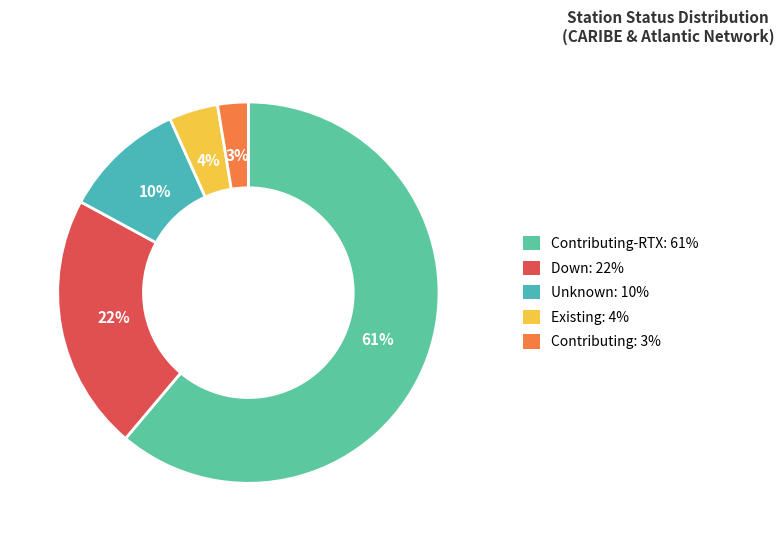

Count the number of slices in the pie.

5